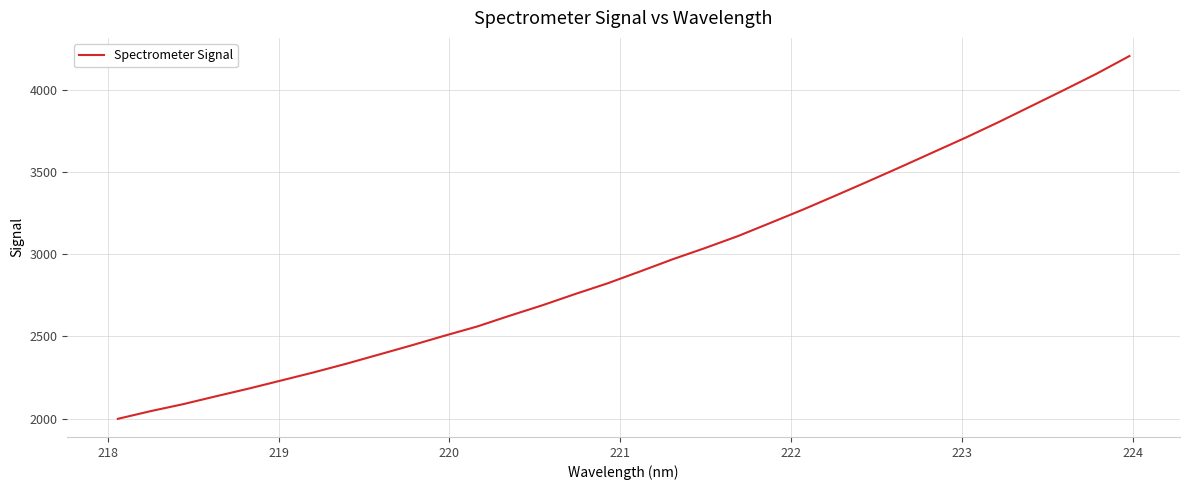

What is the smallest value displayed?

1998.1